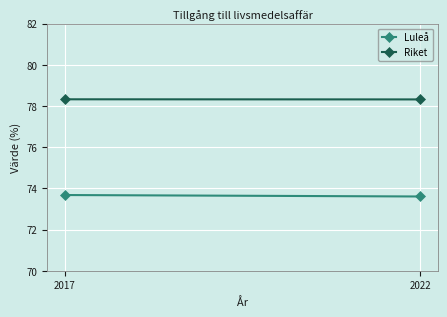

What is the average value of the Riket series?

78.3